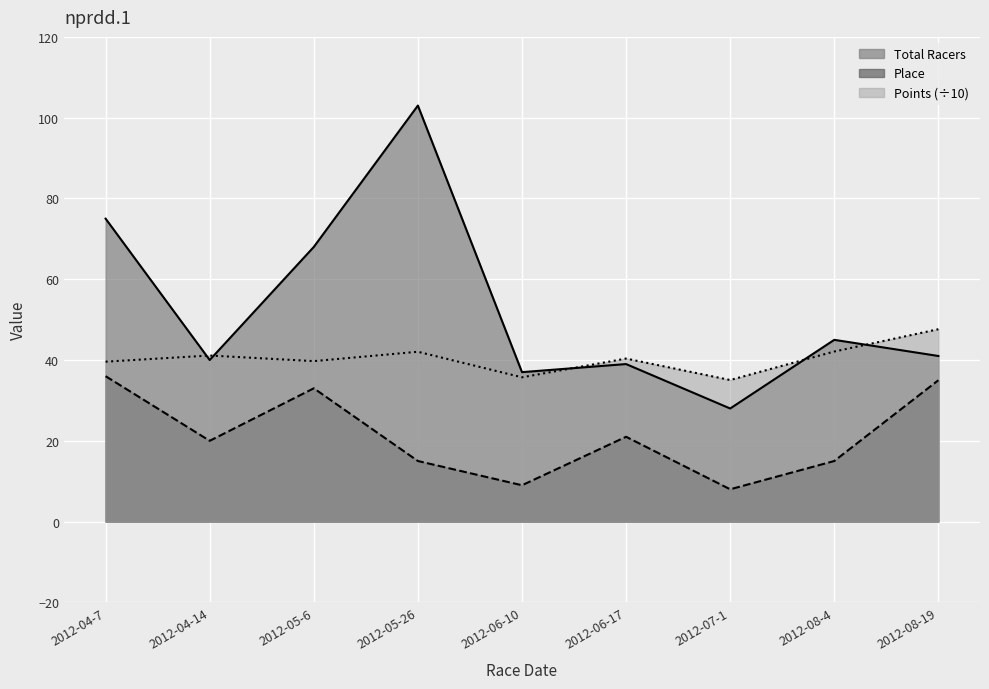

The Points series shows 42.0 at 2012-05-26. True or false?

True